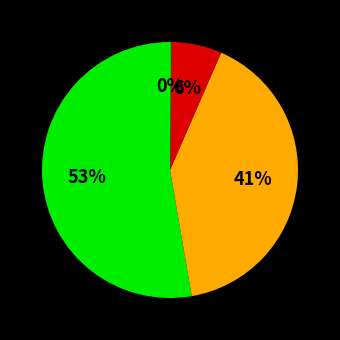

Count the number of slices in the pie.

4